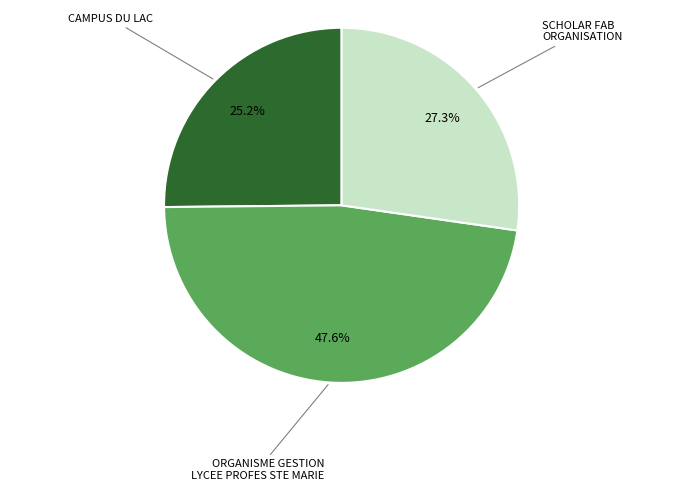

Does any single category account for the majority?

No